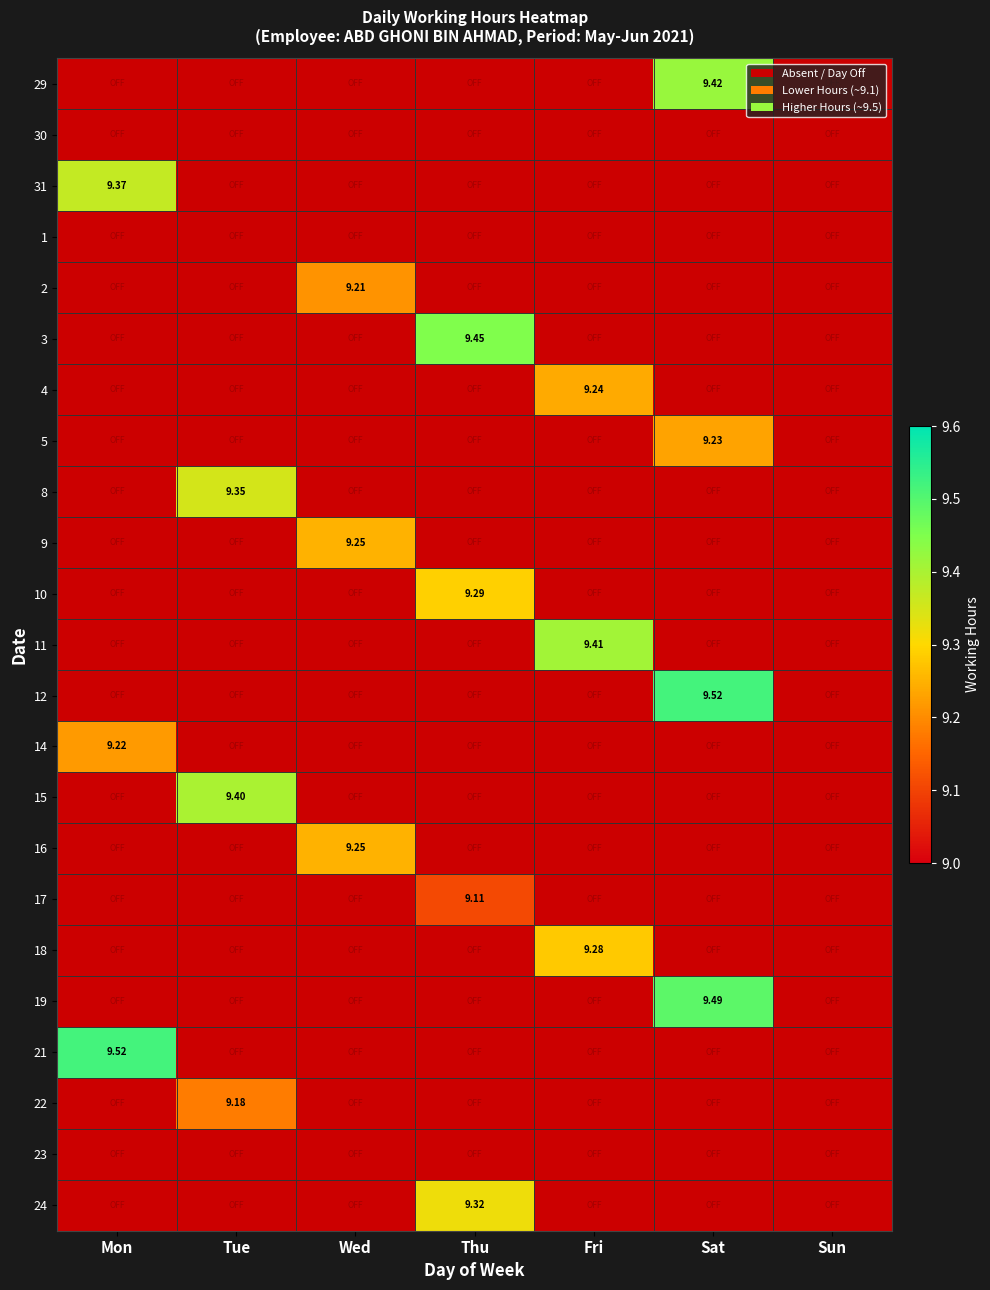

Which category has the lowest value across all series?

Tue